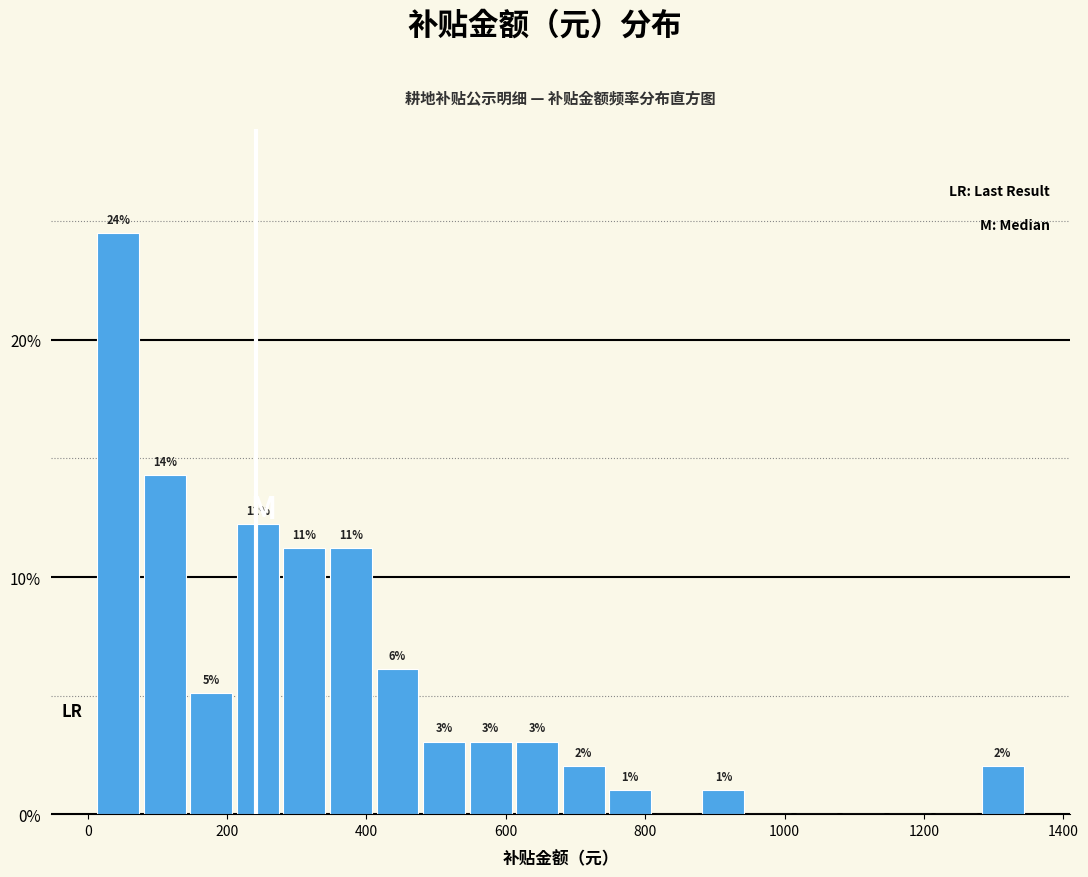

Read against the x-axis, roughly where is the centre of the tallest bar?

40